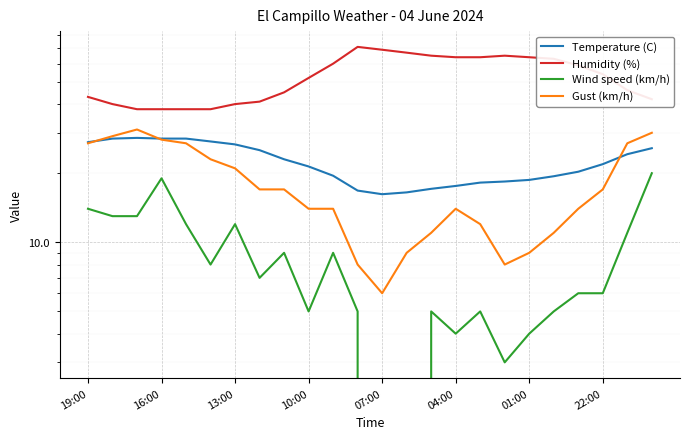

At which label is Wind speed (km/h) closest to 10?

8